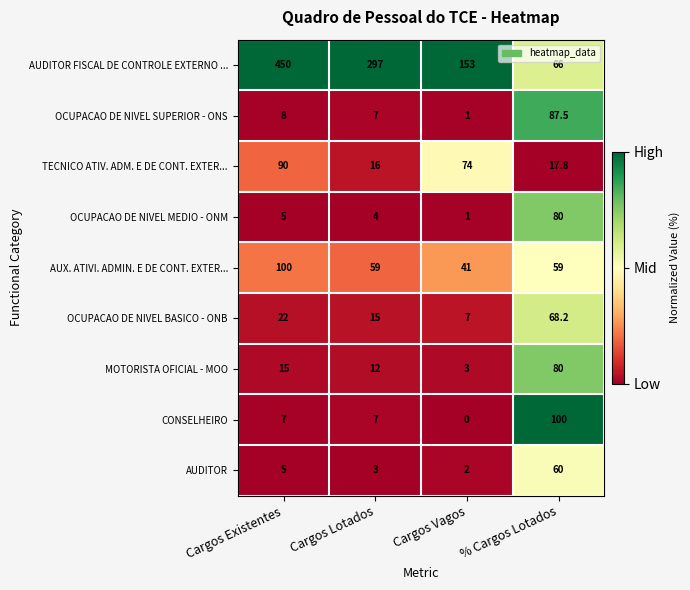

At which label does AUDITOR FISCAL DE CONTROLE EXTERNO ... first exceed 297?

Cargos Existentes